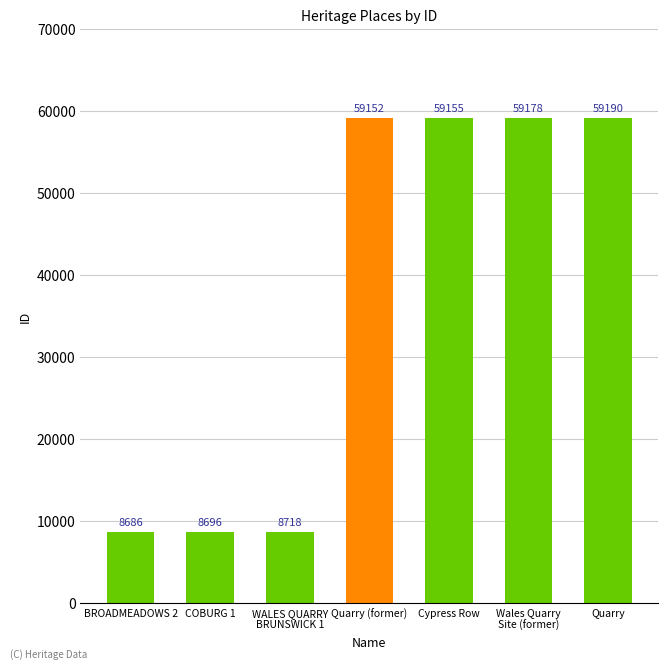

Reading left to right, list all the values displayed in this chart.

8686	8696	8718	59152	59155	59178	59190